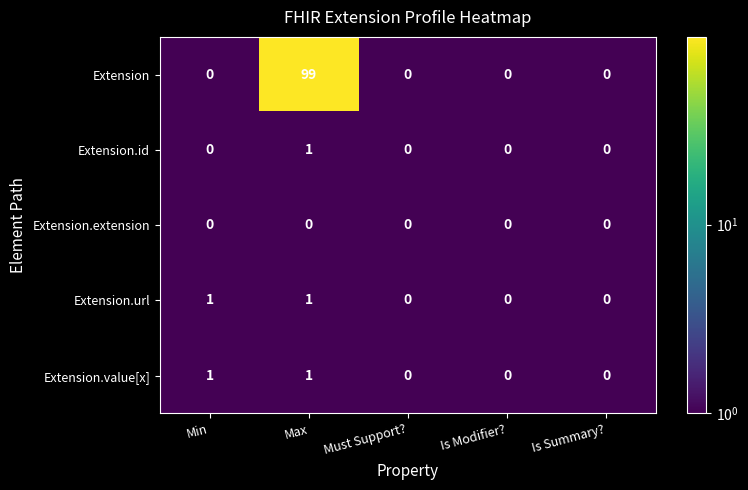

Reading right to left, extract all data points from this chart.

Extension: Is Summary?=0	Is Modifier?=0	Must Support?=0	Max=99	Min=0
Extension.id: Is Summary?=0	Is Modifier?=0	Must Support?=0	Max=1	Min=0
Extension.extension: Is Summary?=0	Is Modifier?=0	Must Support?=0	Max=0	Min=0
Extension.url: Is Summary?=0	Is Modifier?=0	Must Support?=0	Max=1	Min=1
Extension.value[x]: Is Summary?=0	Is Modifier?=0	Must Support?=0	Max=1	Min=1